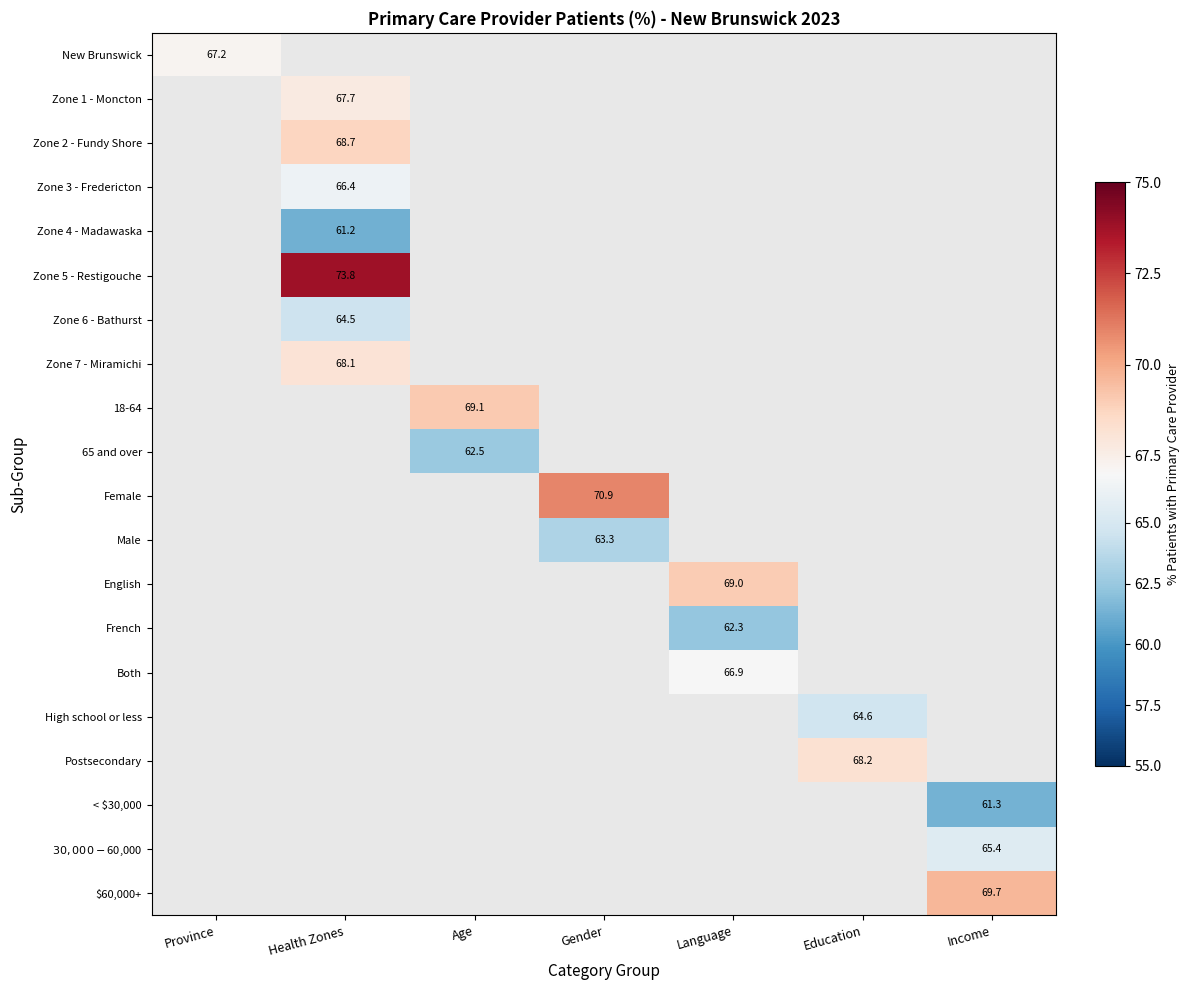

The value of Postsecondary at Education is 24.1. True or false?

False